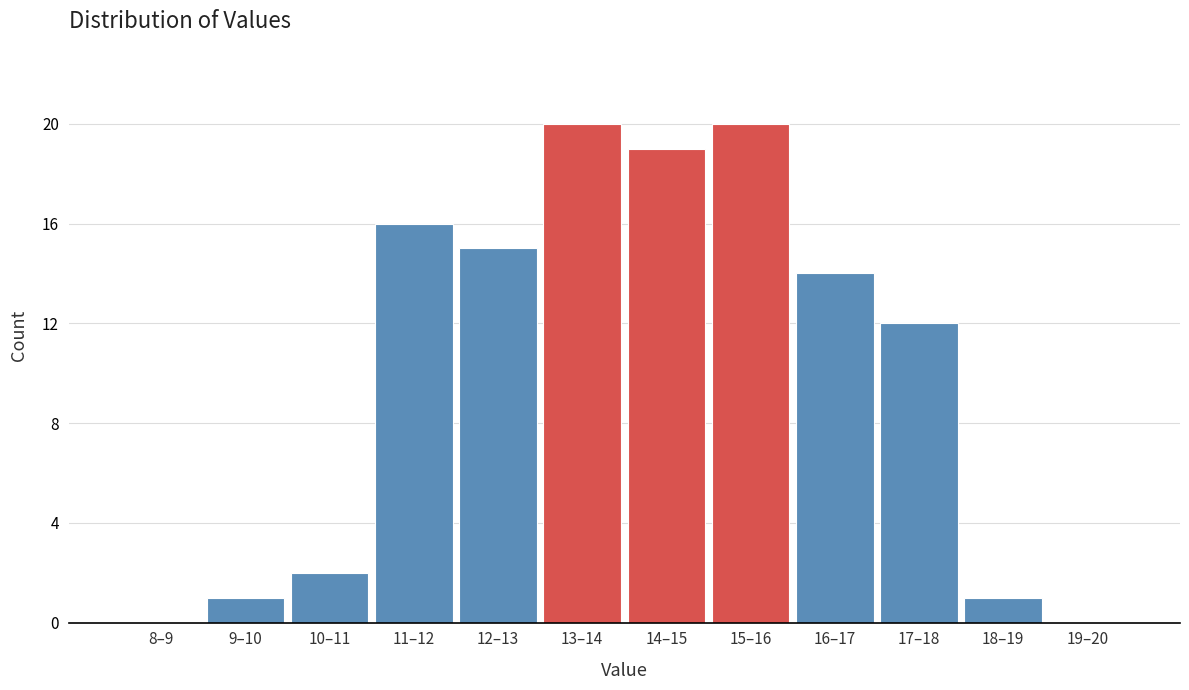

Reading left to right, list all the values displayed in this chart.

8–9=0	9–10=1	10–11=2	11–12=16	12–13=15	13–14=20	14–15=19	15–16=20	16–17=14	17–18=12	18–19=1	19–20=0